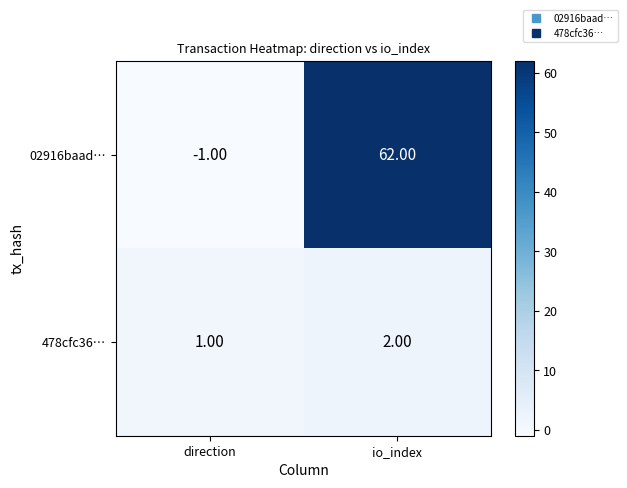

What is the sum of all 02916baad… values?

61